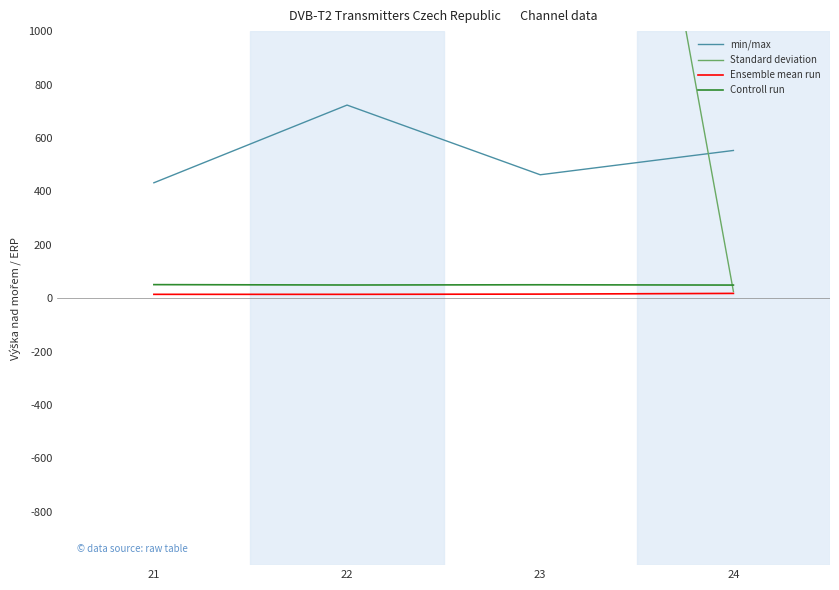

What is the difference between the maximum and second lowest values in the Ensemble mean run series?

3.5